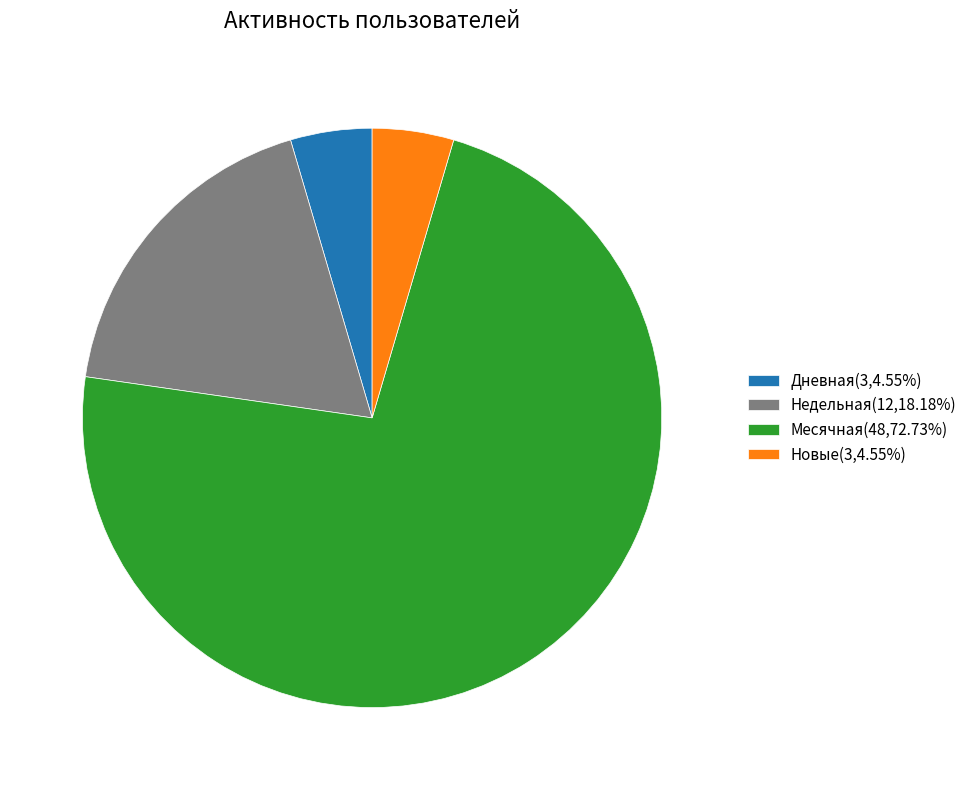

Does any single category account for the majority?

Yes